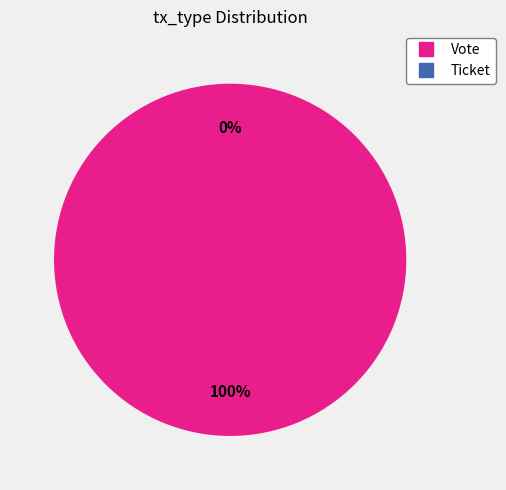

Is there any slice that represents more than half of the pie?

Yes